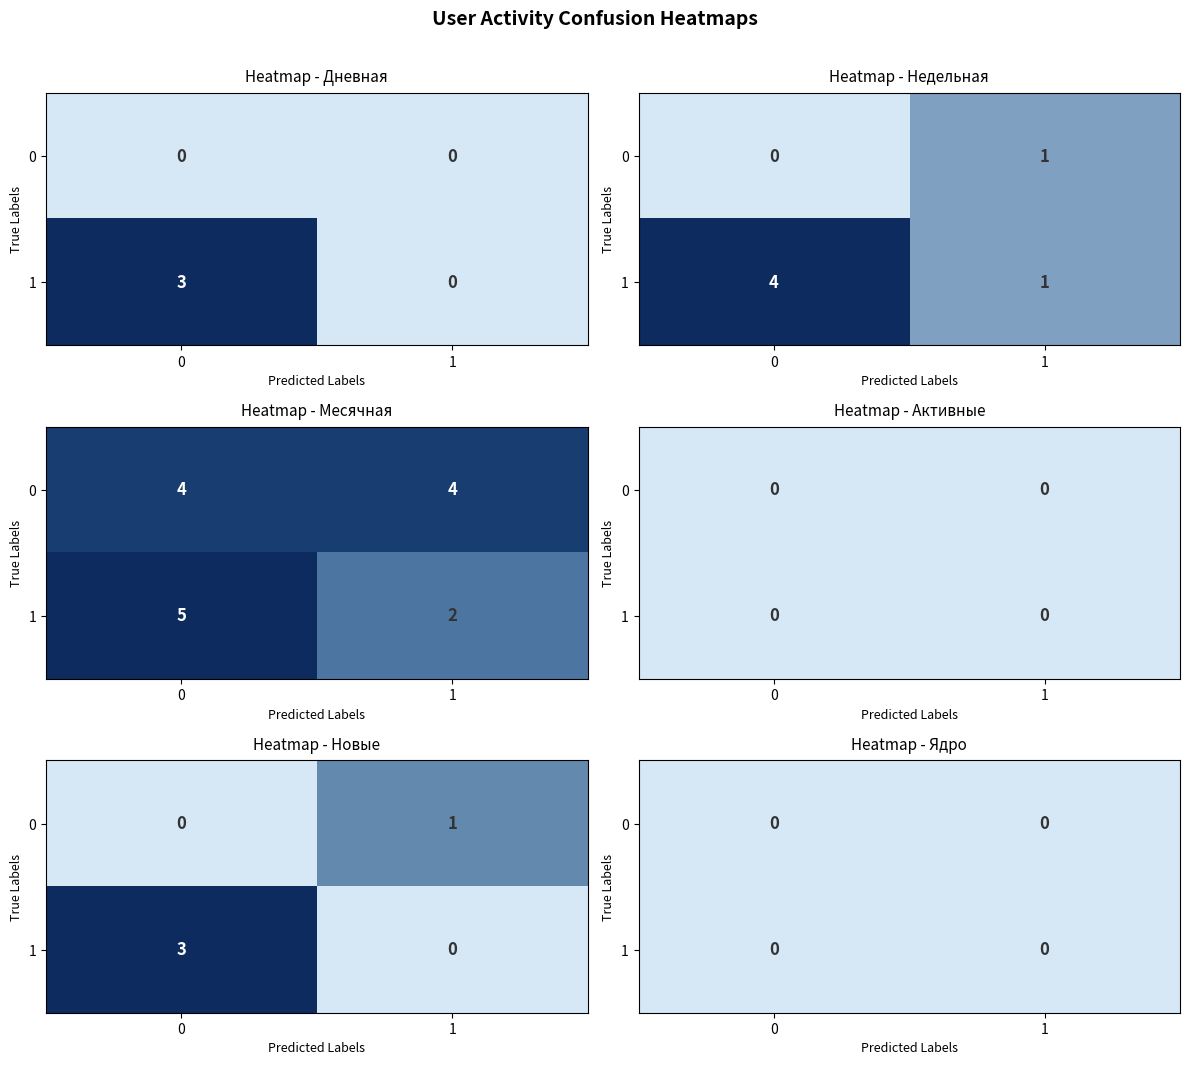

At how many categories does at least one series exceed 1?

4